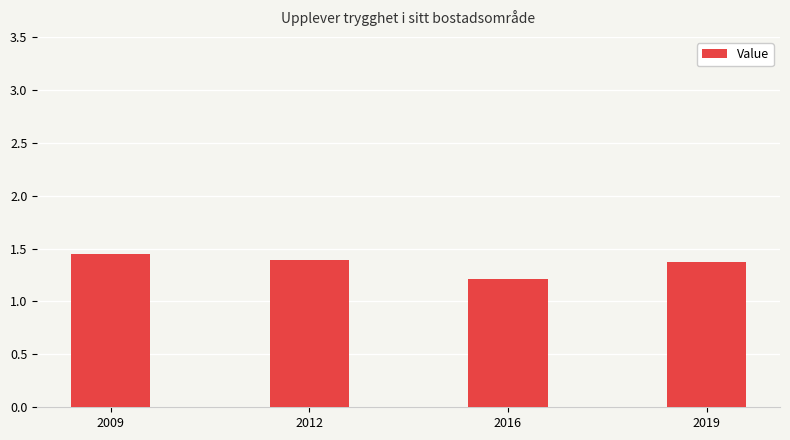

Between 2009 and 2016, which is larger?

2009